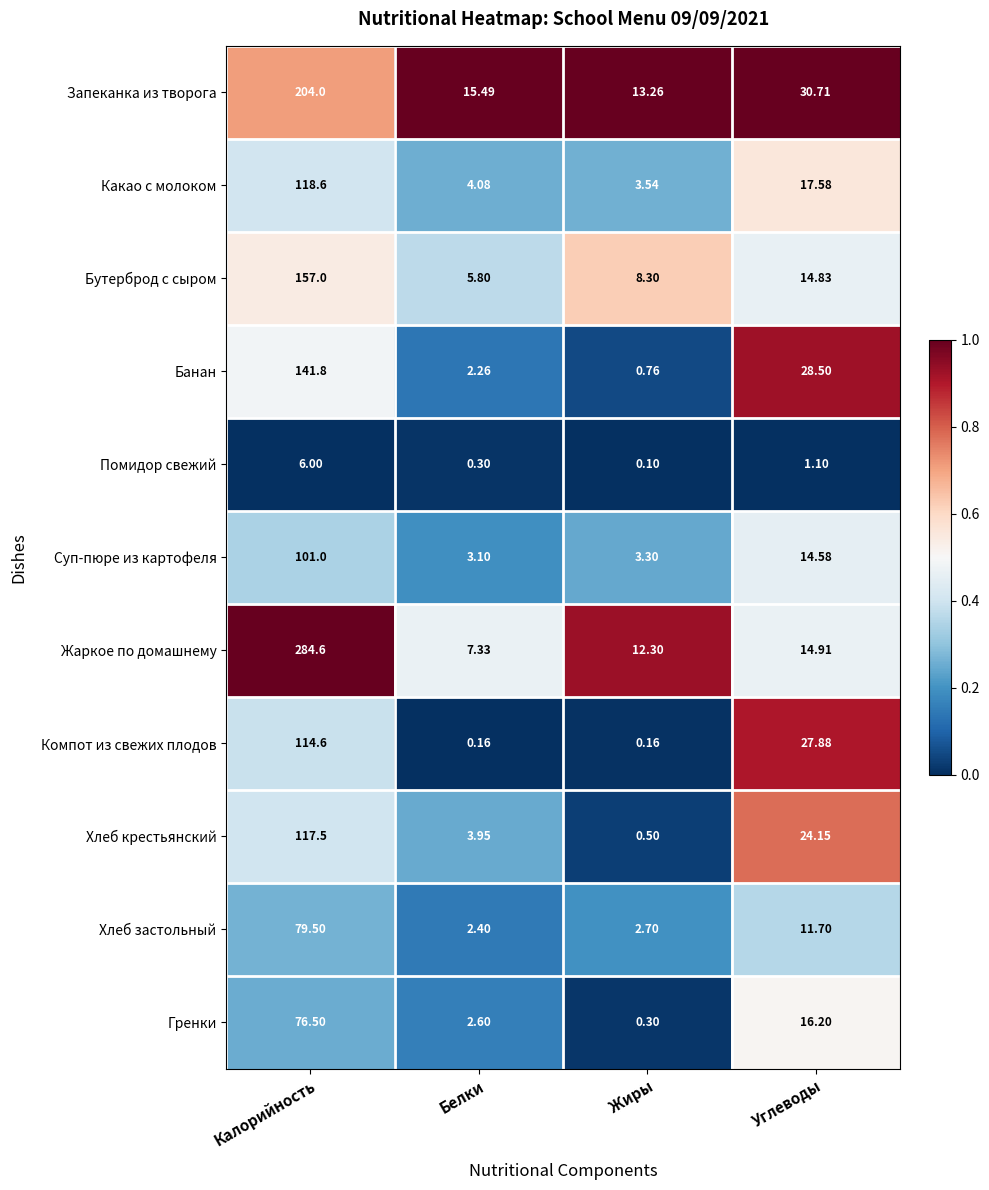

What is the total value across all series at Белки?

47.5